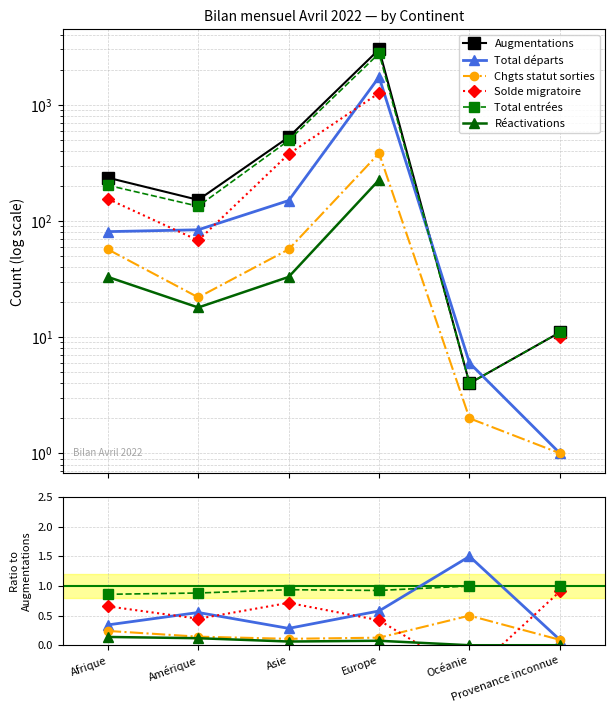

What is the difference between the maximum and minimum values in the Augmentations series?

2998.0